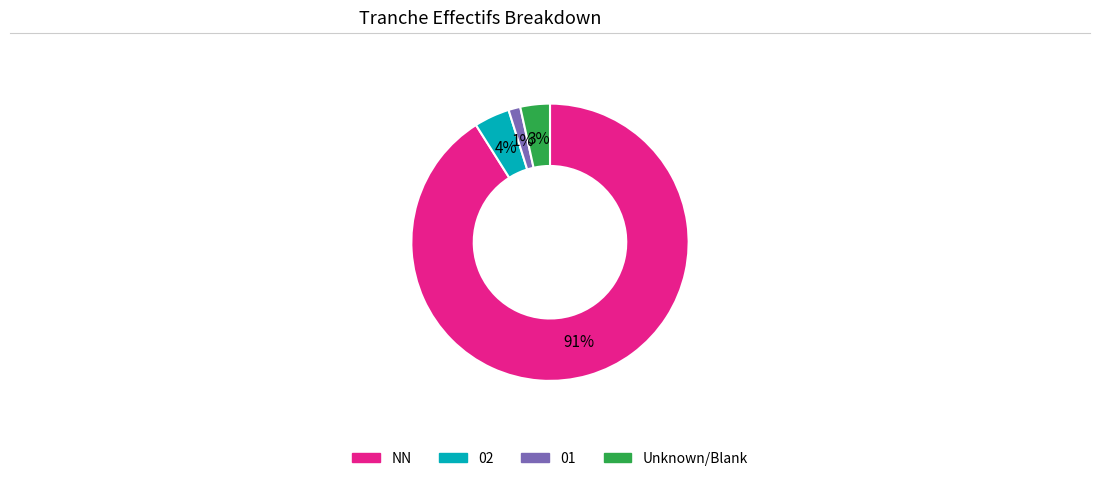

Which category has the biggest portion of the pie?

NN